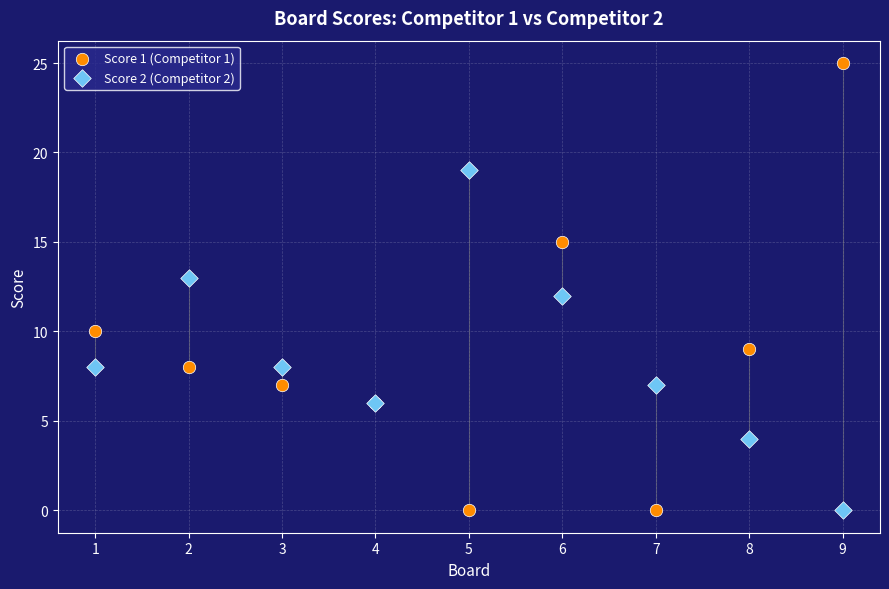

Which series reaches the maximum Y coordinate?

Score 1 (Competitor 1)